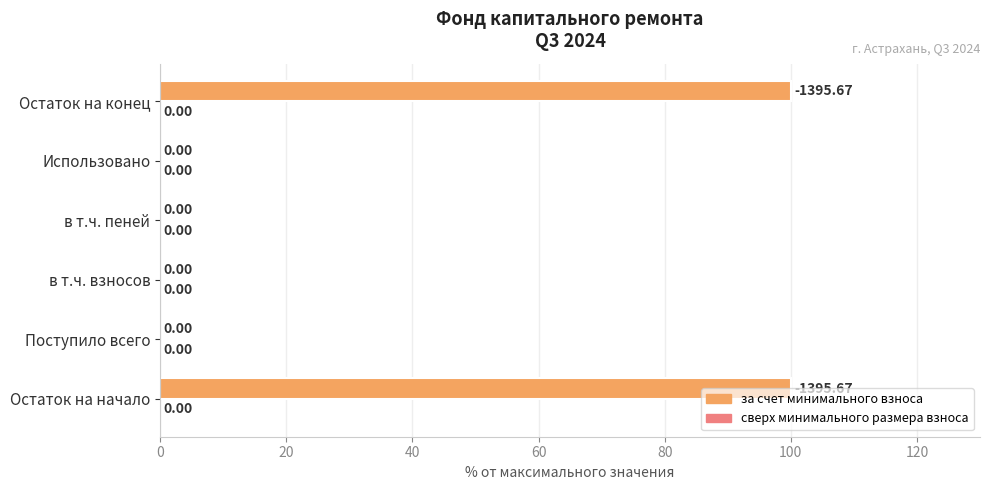

What is the change in value from в т.ч. пеней to Остаток на конец?

+100